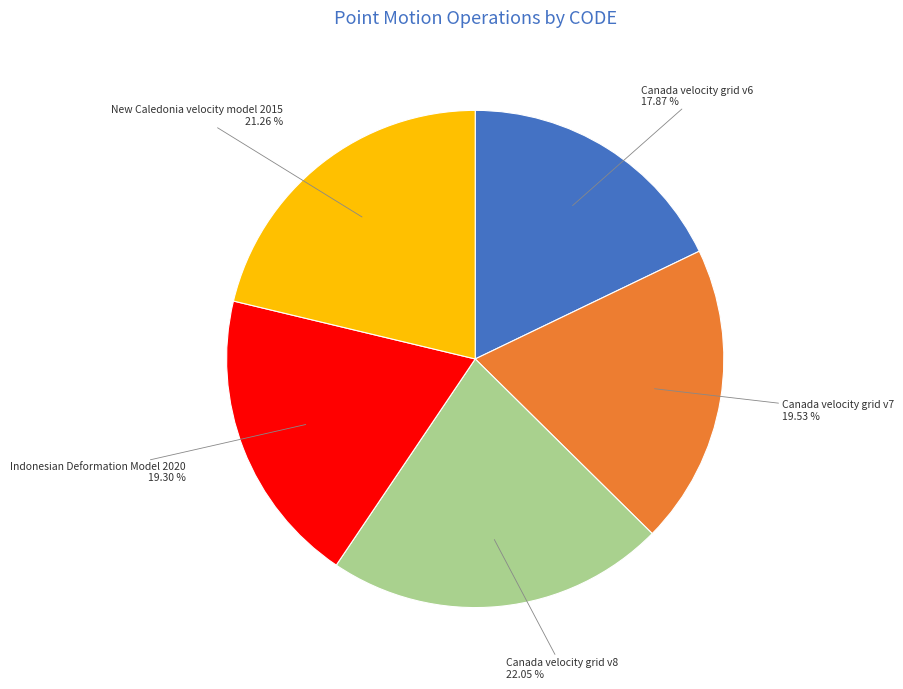

Does any single category account for the majority?

No